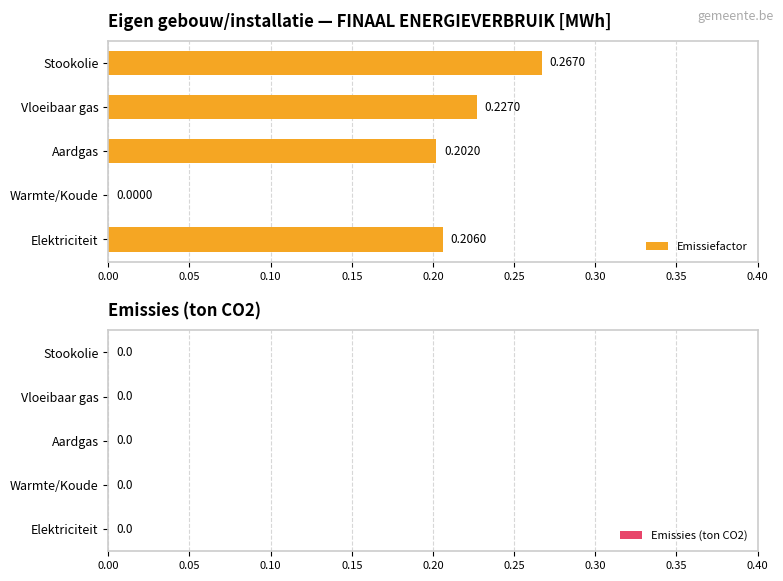

Between Aardgas and Elektriciteit, which is larger?

Elektriciteit